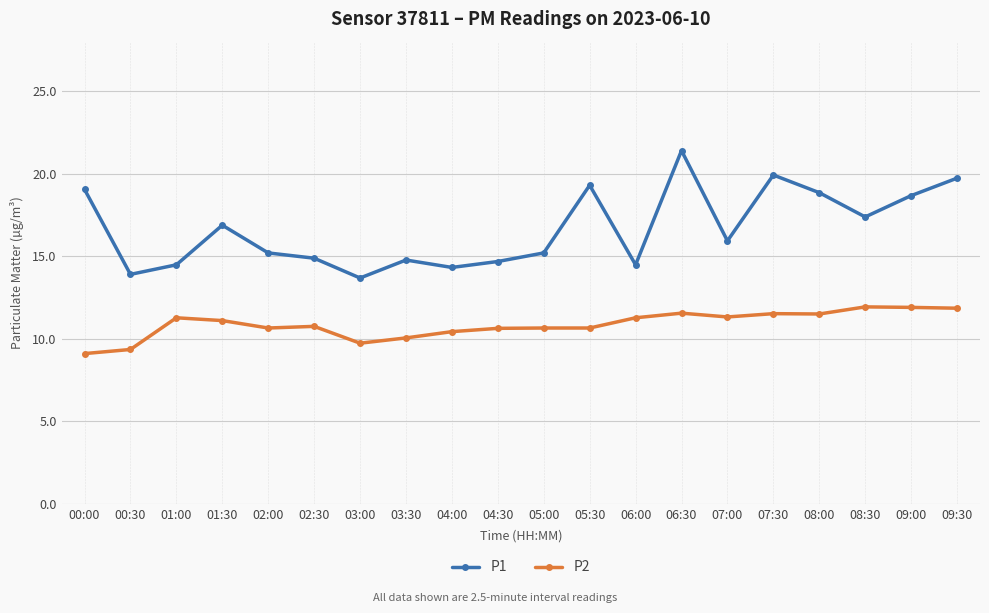

Between 00:00 and 08:00, which series saw the biggest shift?

P2